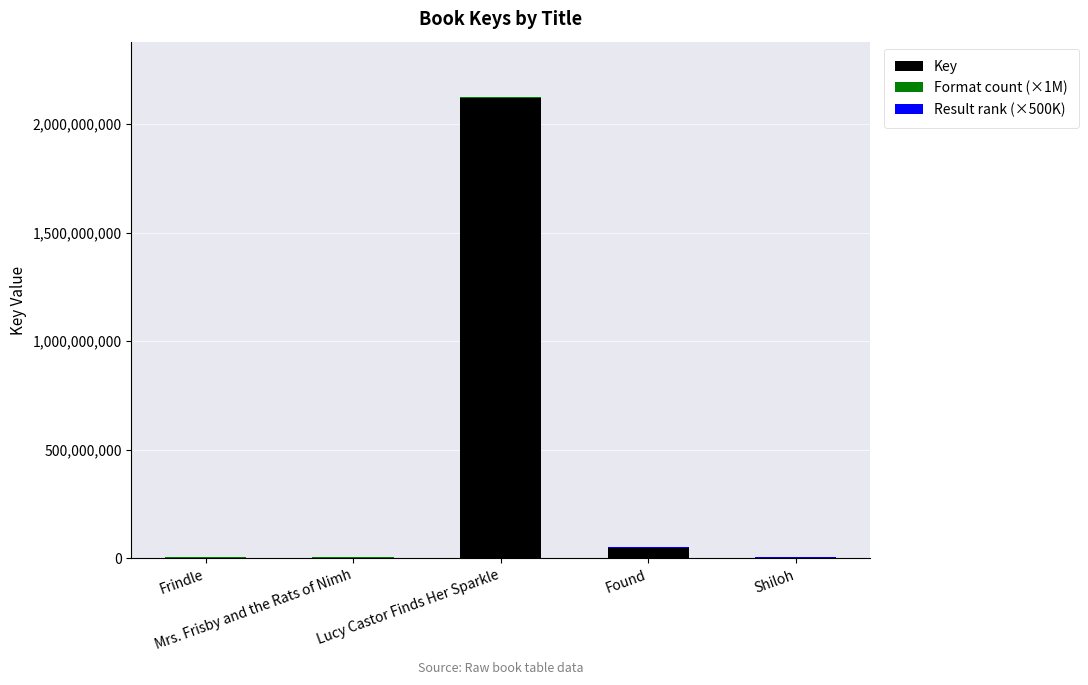

What is the maximum value for Key?

2120332751